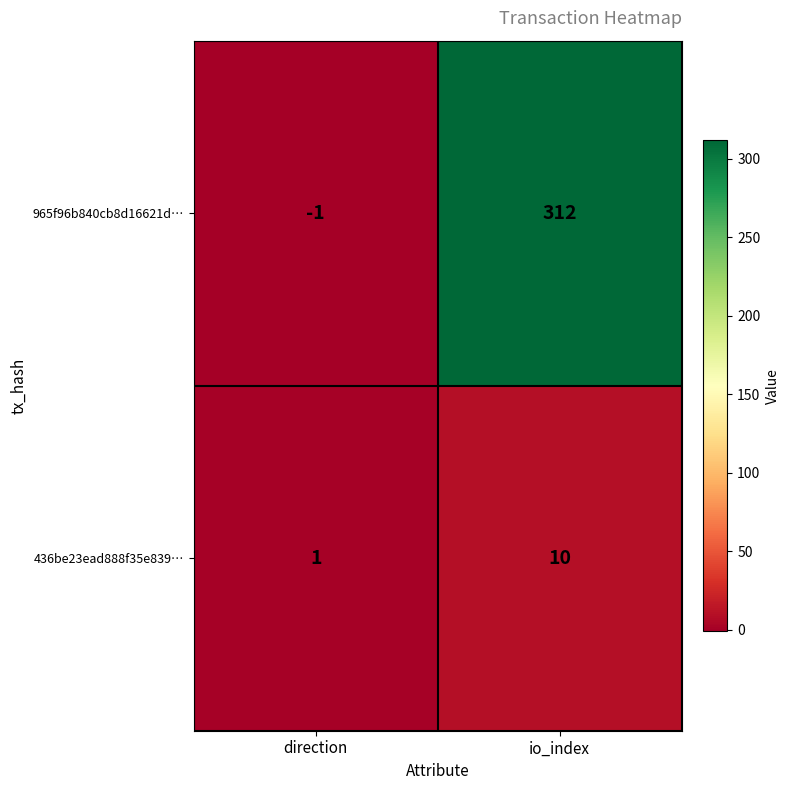

Reading left to right, transcribe all the data shown in this chart.

965f96b840cb8d16621d…: -1	312
436be23ead888f35e839…: 1	10